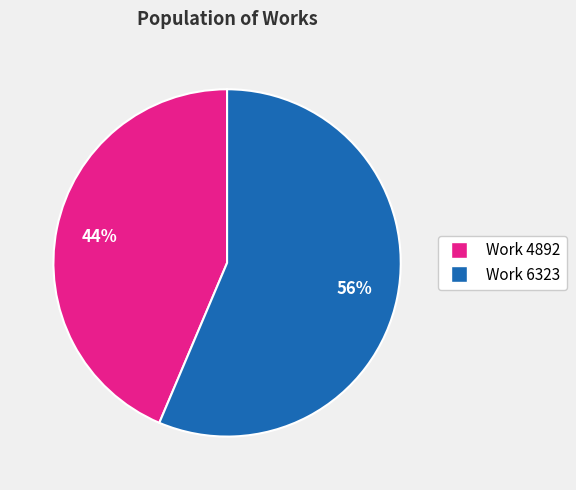

Approximately how many times larger is the value at Work 6323 compared to Work 4892?

1.3